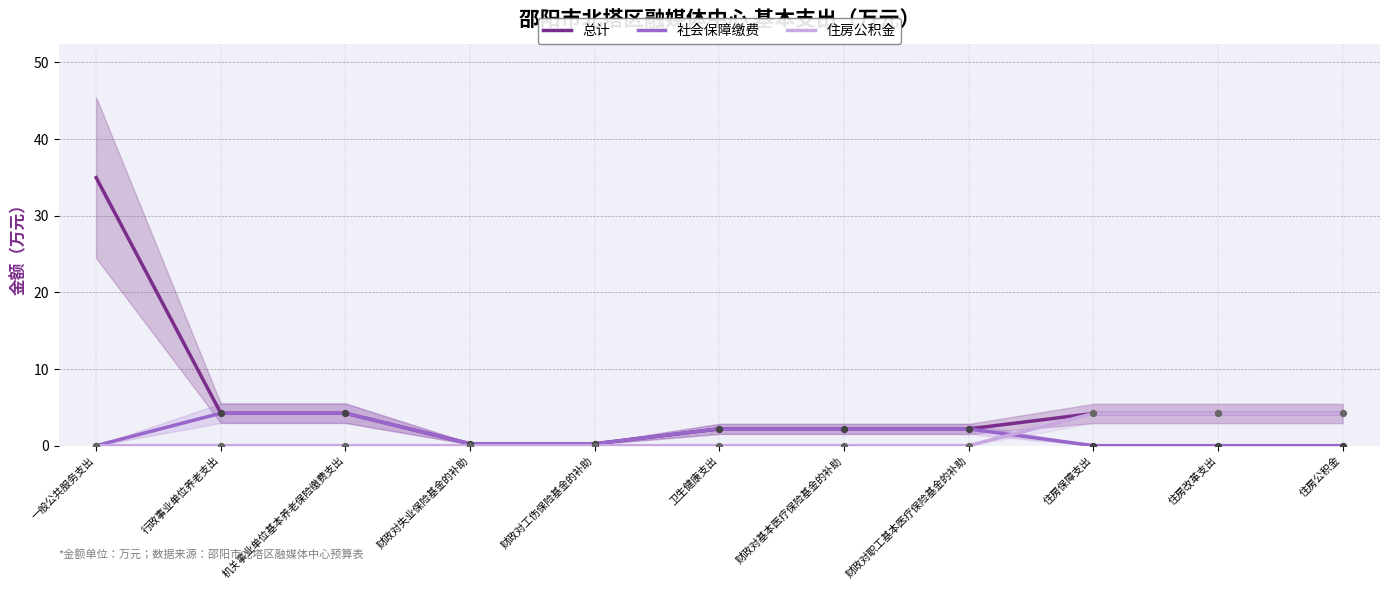

Which series has the largest total across all categories?

总计